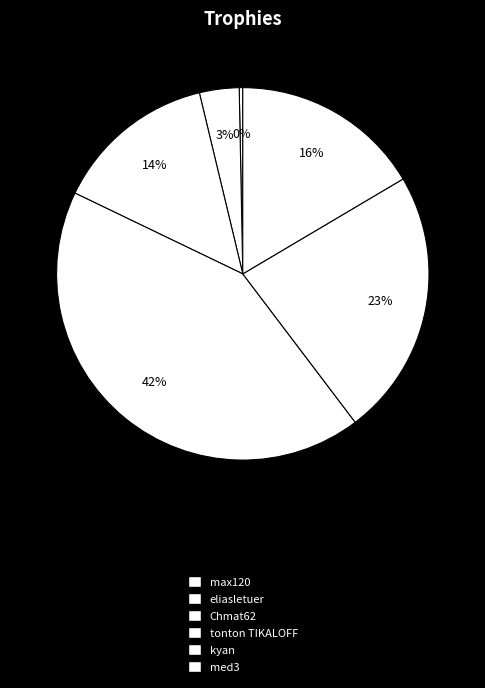

What is the smallest slice in the pie chart?

max120